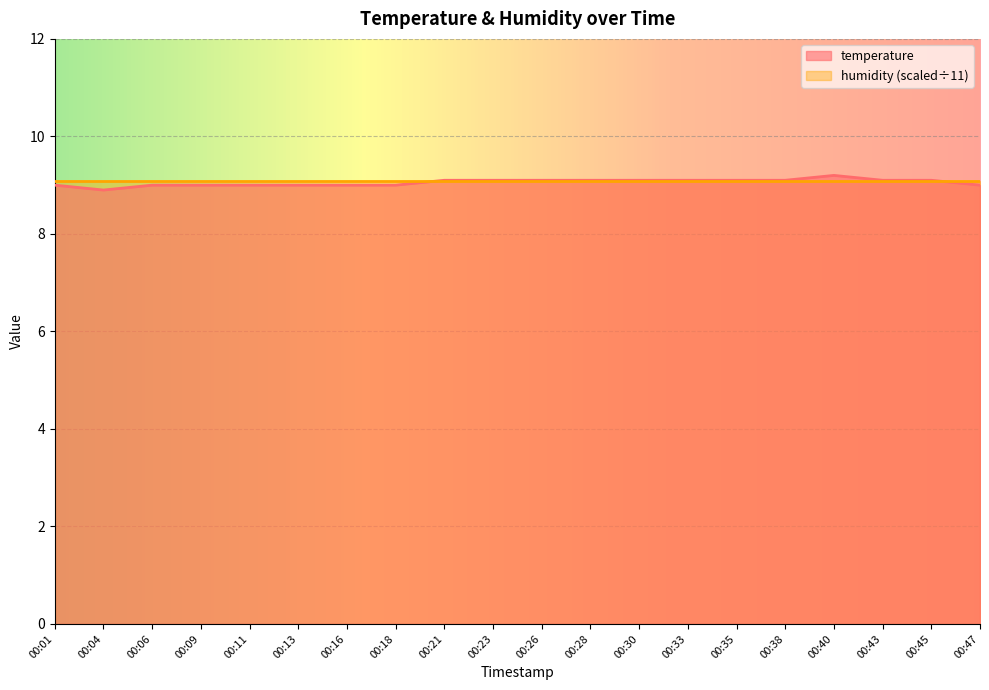

Read the value at 00:43.

9.1